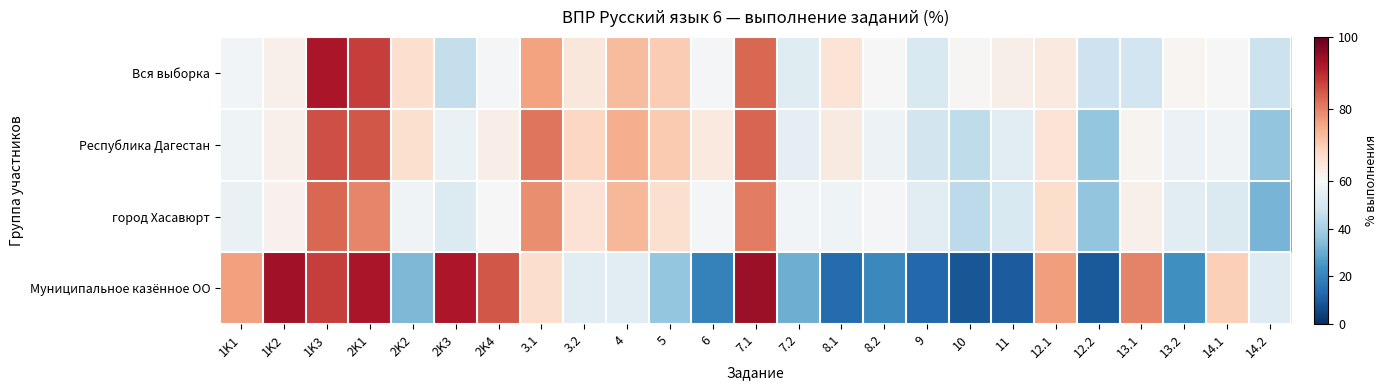

At which category is the sum across all series the highest?

1K3